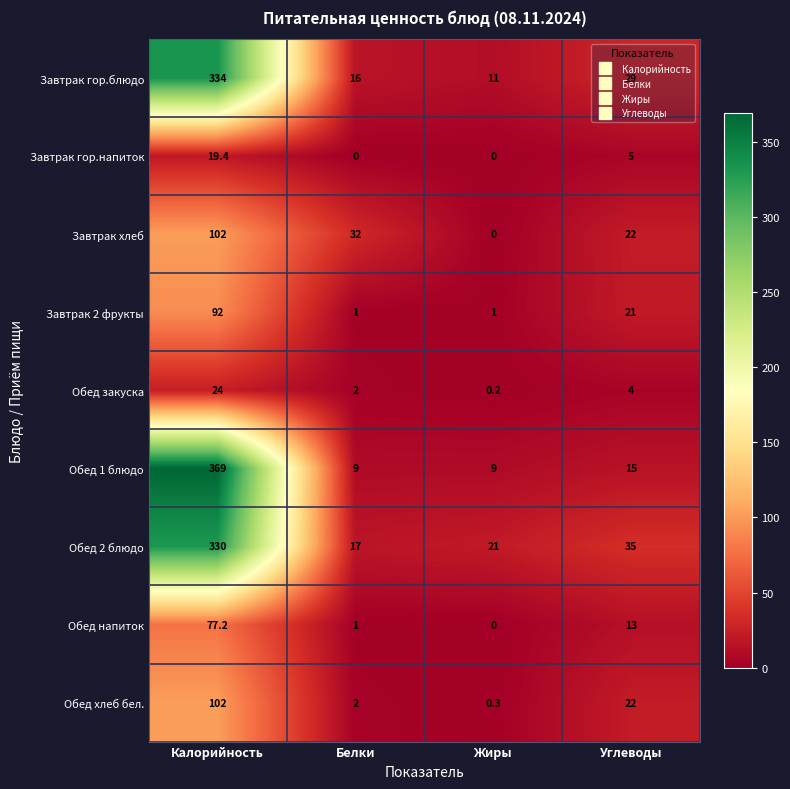

What is the total value across all series at Калорийность?

1449.6